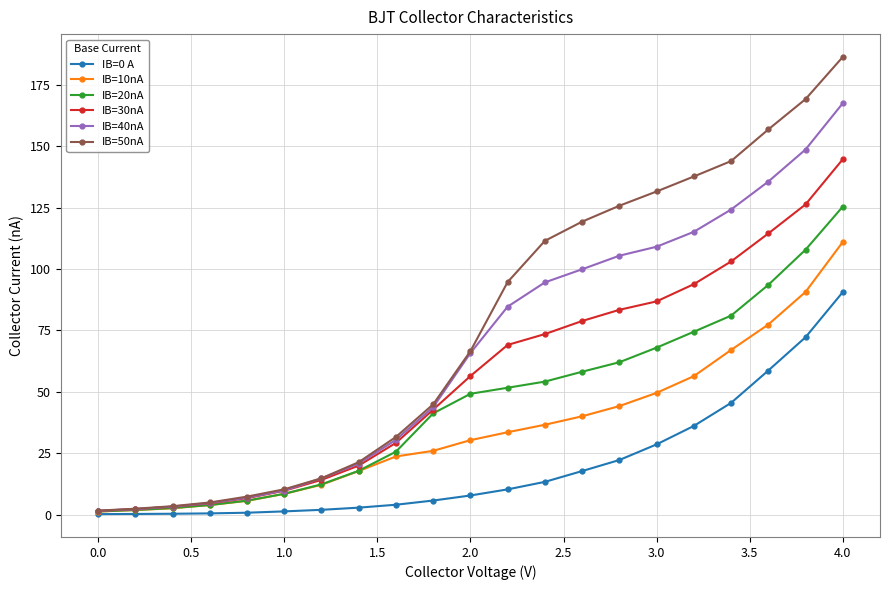

Rank the series by their average value, from highest to lowest.

IB=50nA, IB=40nA, IB=30nA, IB=20nA, IB=10nA, IB=0 A